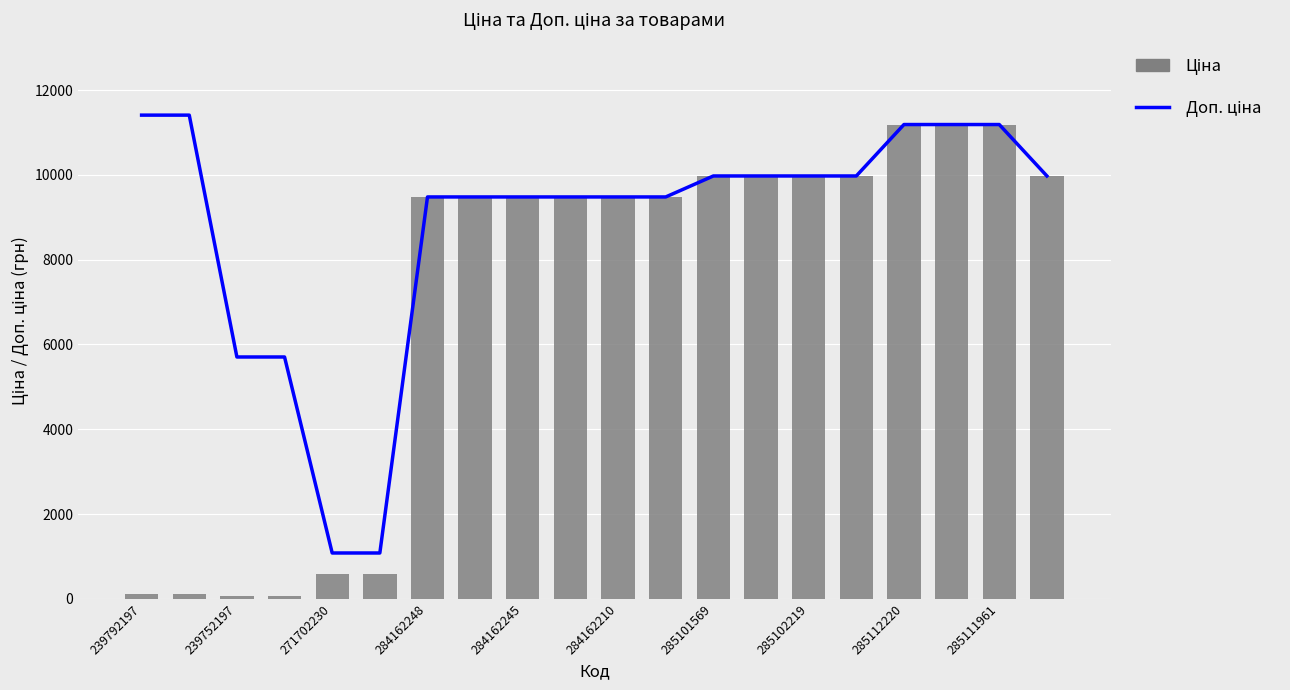

What value does the Ціна series have at 284162210?

9480.1